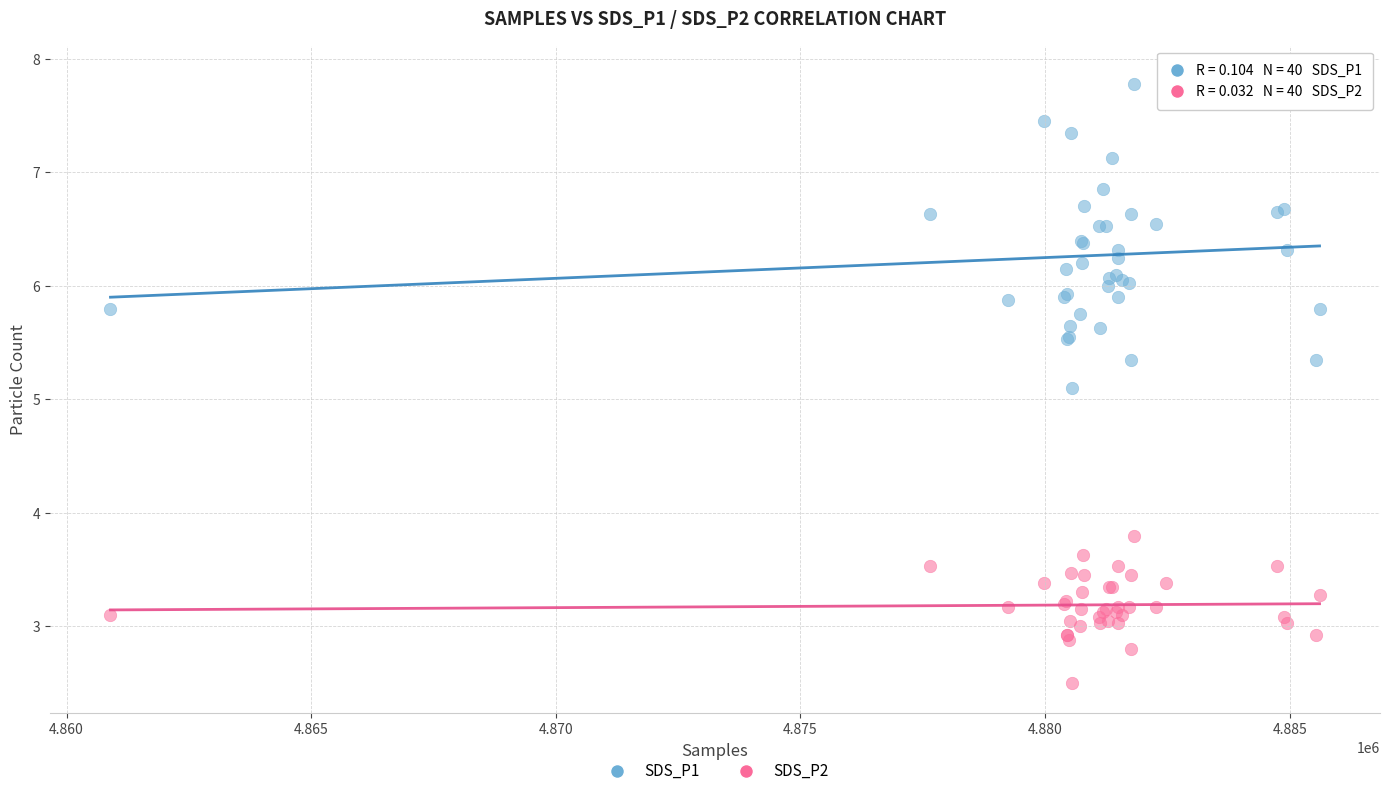

Which series has the largest Y range (max minus min)?

SDS_P1